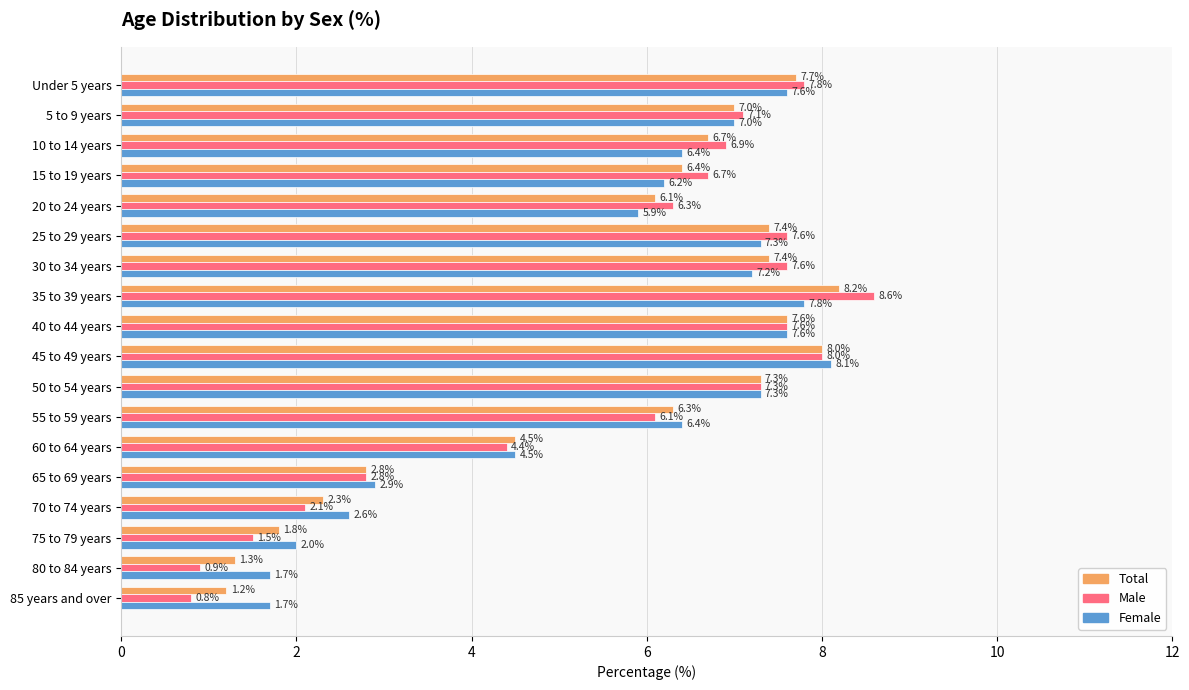

Which category has the lowest value in the Total series?

85 years and over